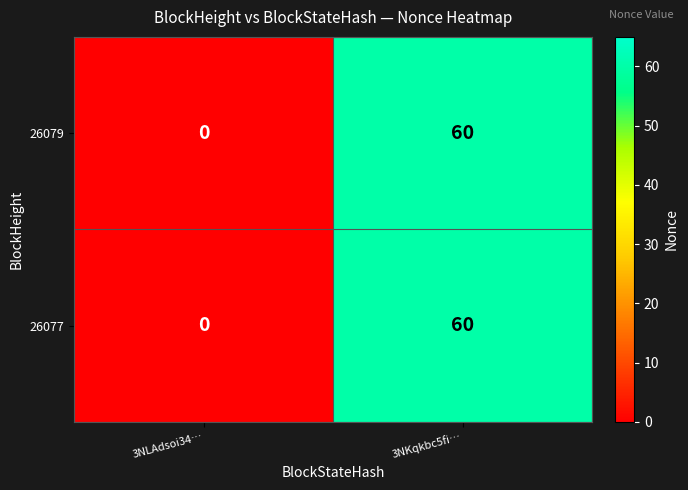

Read the 26079 value at 3NKqkbc5fi…, to the nearest 5.

60